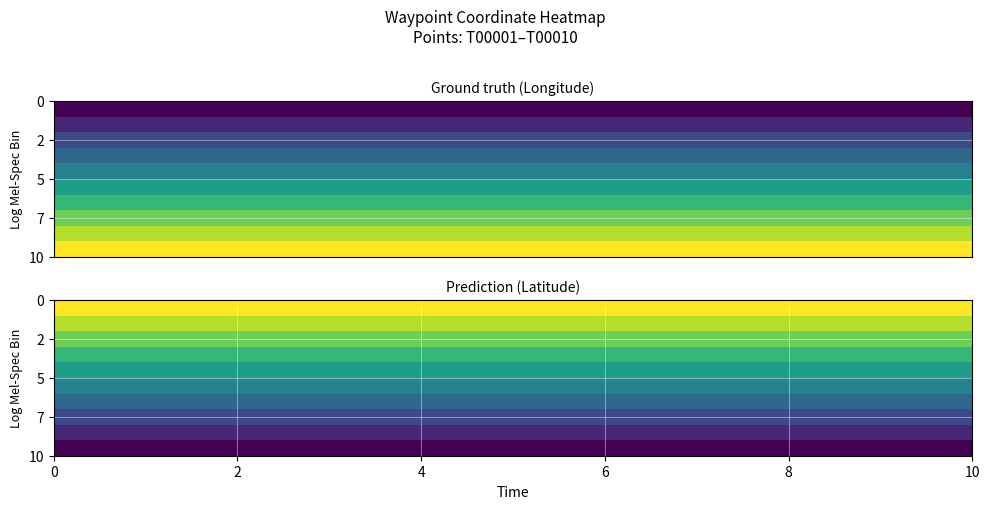

At how many categories does at least one series exceed 35?

10